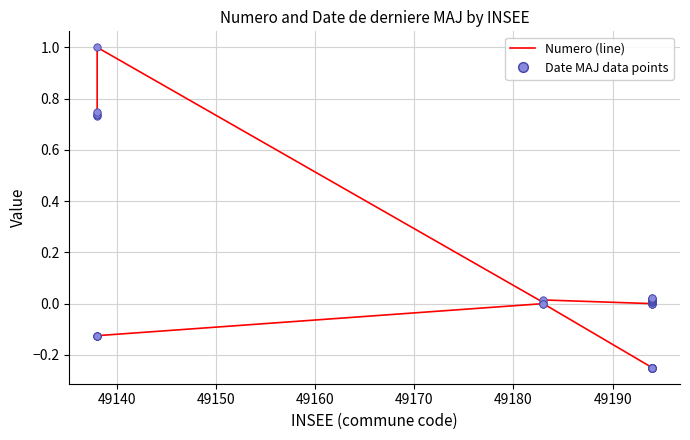

At how many categories does at least one series exceed 0?

17